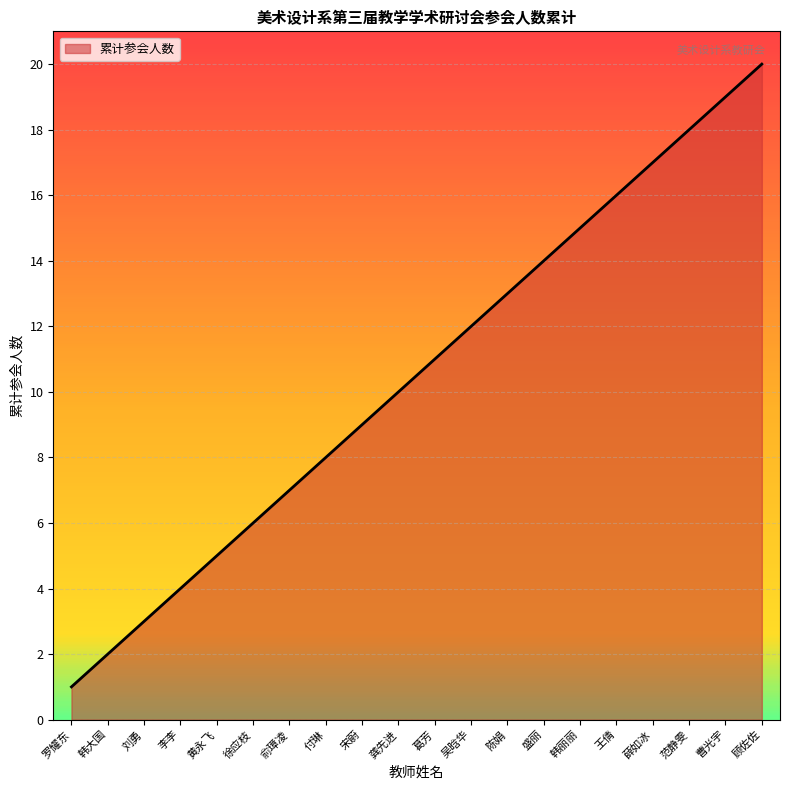

What position from the left is 罗耀东?

1